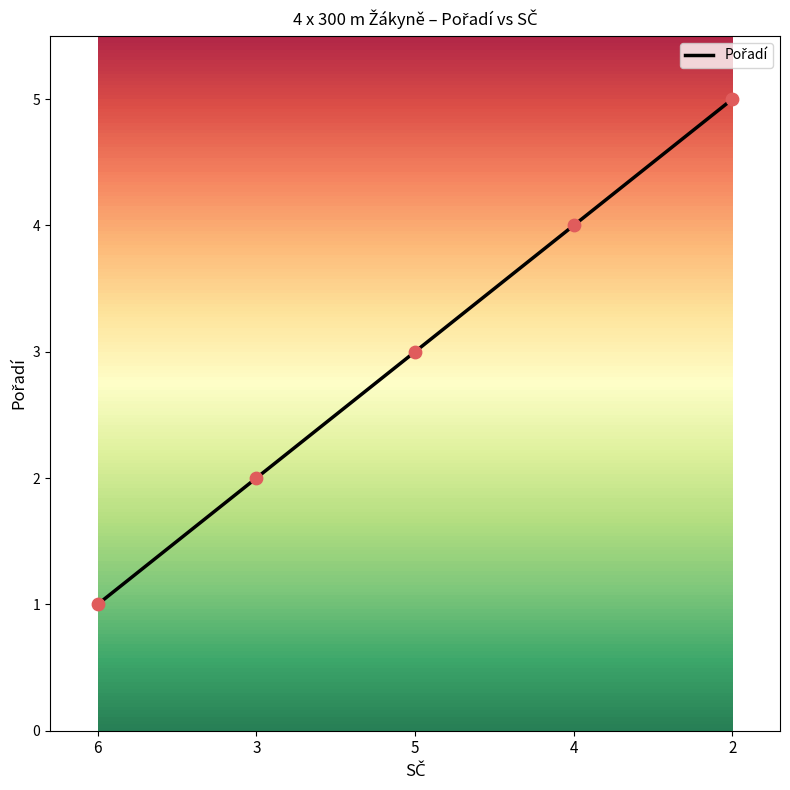

What is the ratio of the value at 3 to the value at 4?

0.5